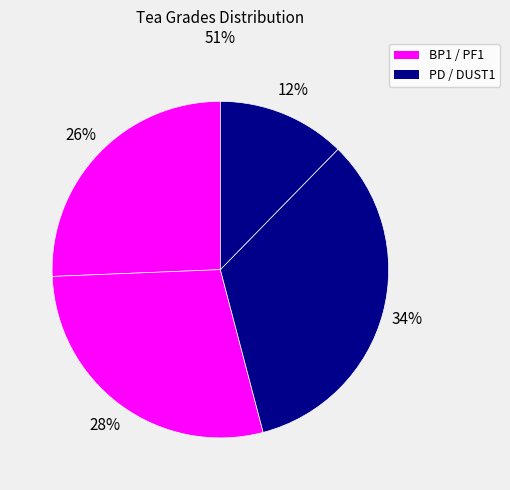

What is the largest slice in the pie chart?

PD